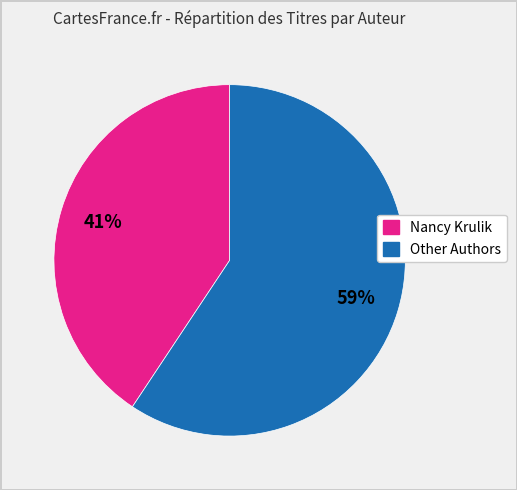

Is there any slice that represents more than half of the pie?

Yes